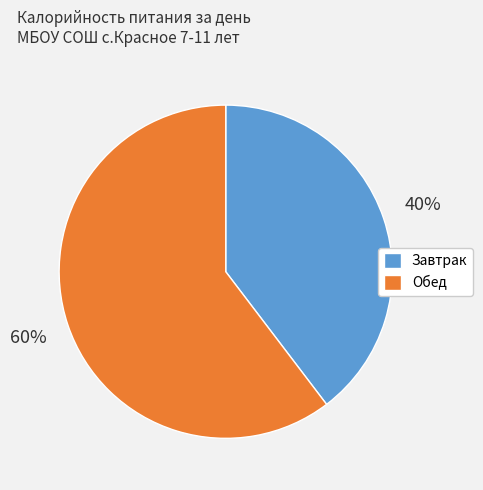

Count the number of slices in the pie.

2